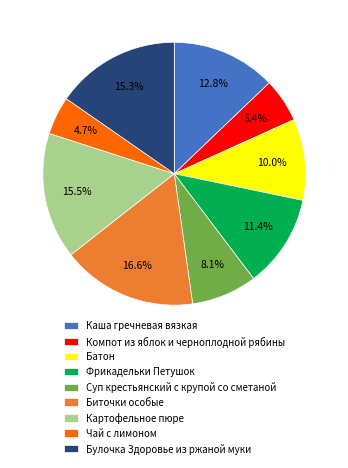

What is the largest slice in the pie chart?

Биточки особые